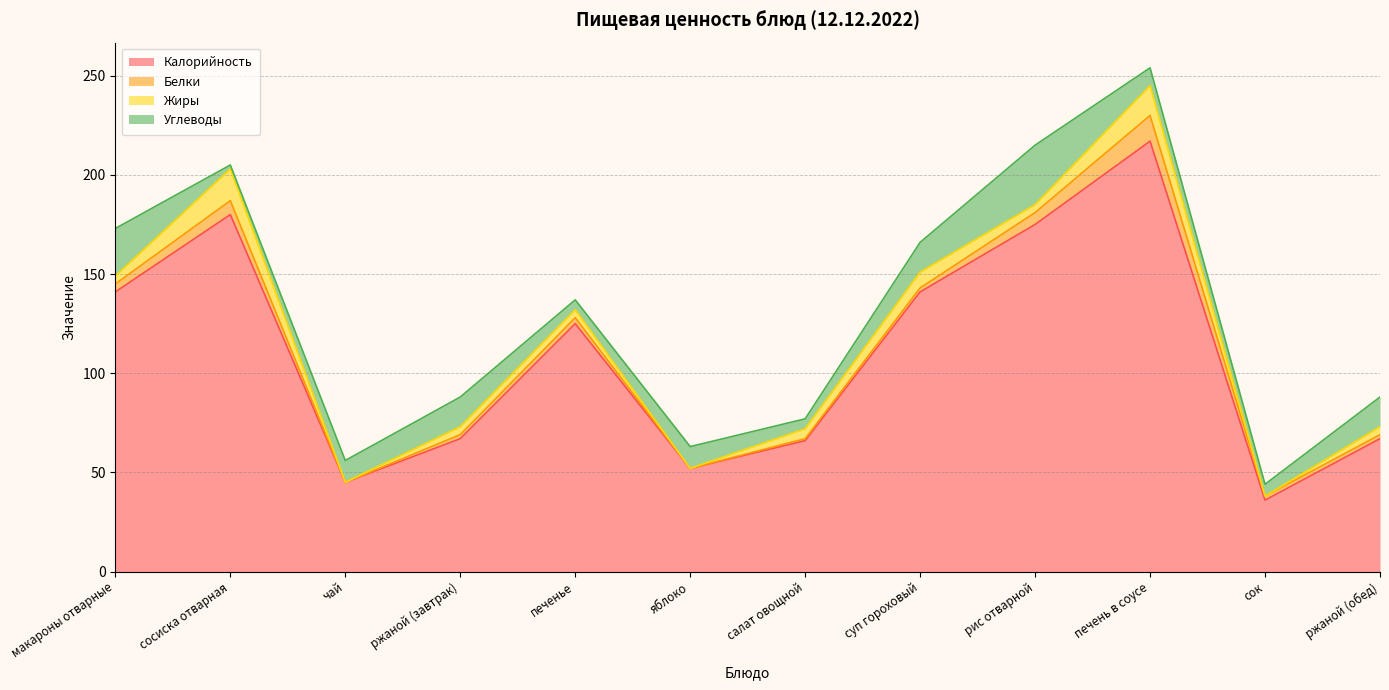

True or false: Жиры has a value of 8 at суп гороховый.

True